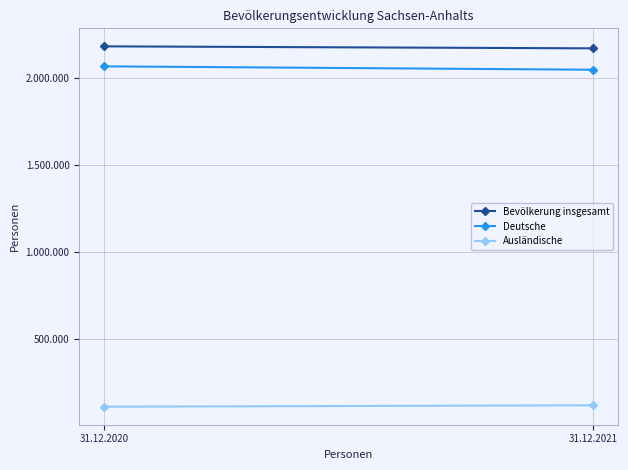

The Ausländische series shows 198180 at 31.12.2021. True or false?

False